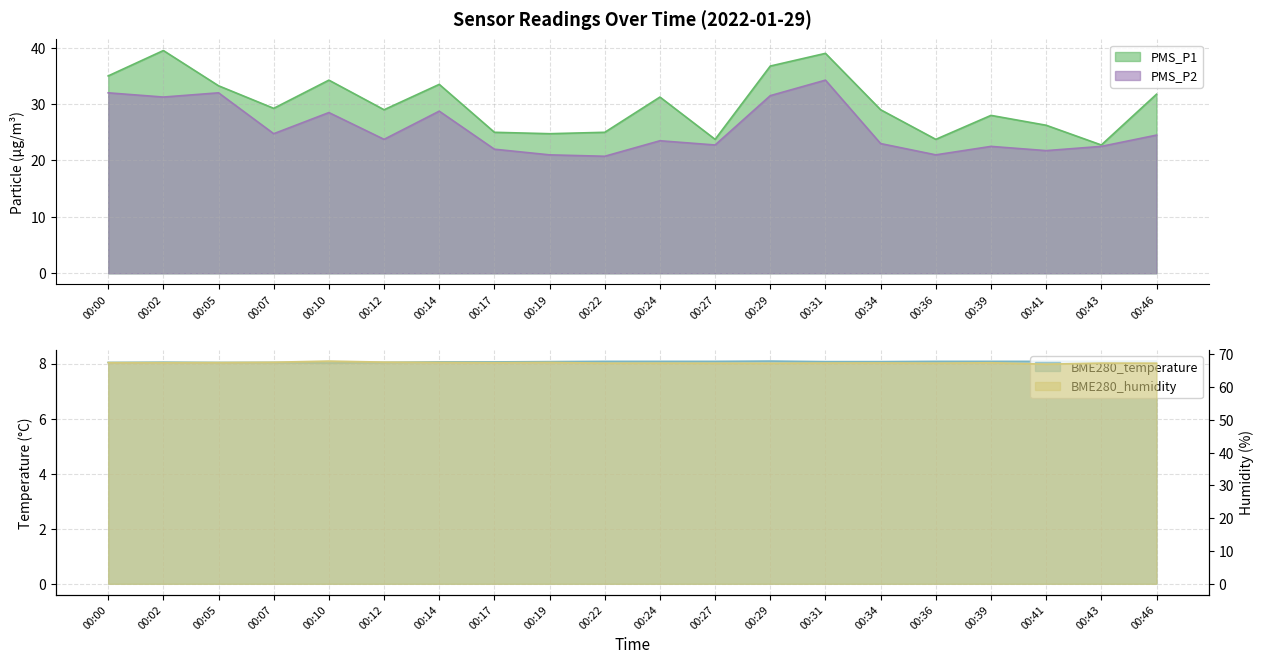

What value does the BME280_temperature series have at 00:14?

8.1